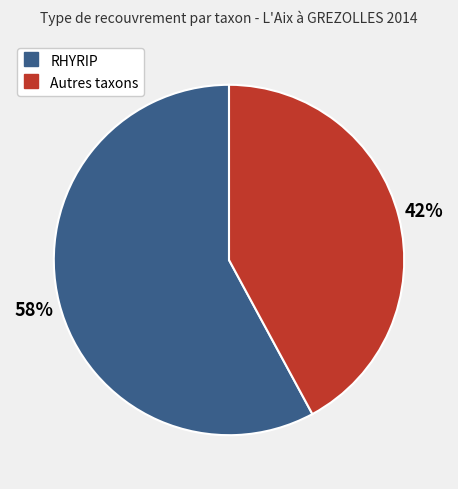

Count the number of slices in the pie.

2